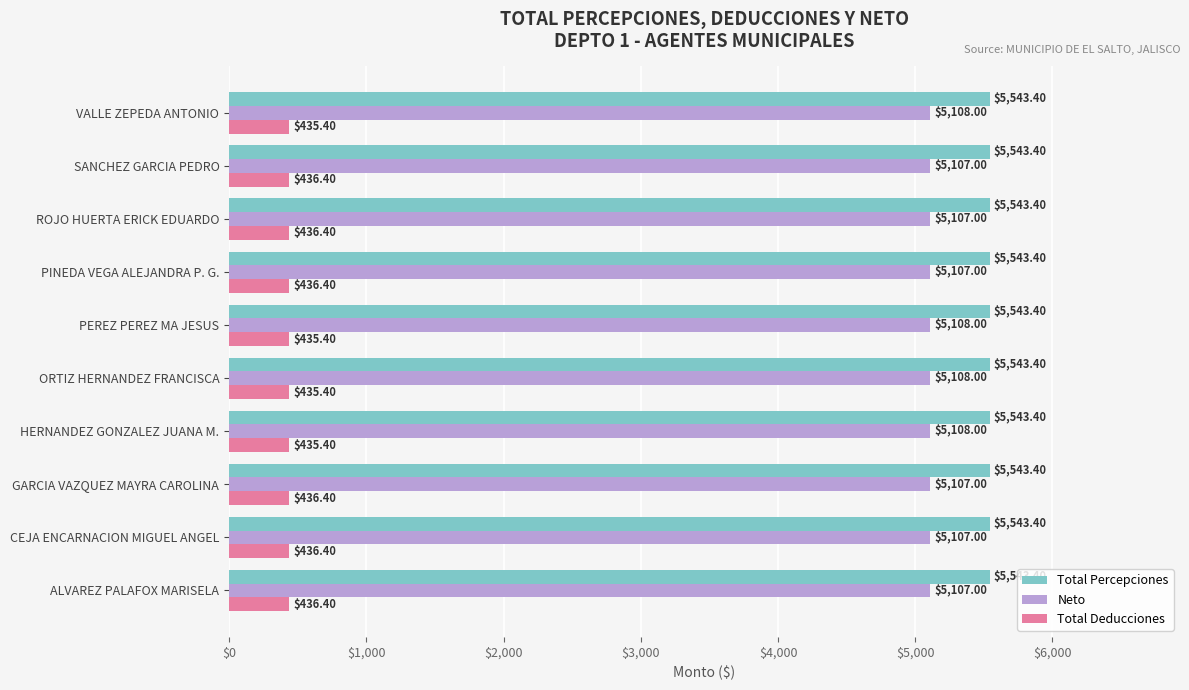

At how many categories does at least one series exceed 3080?

10